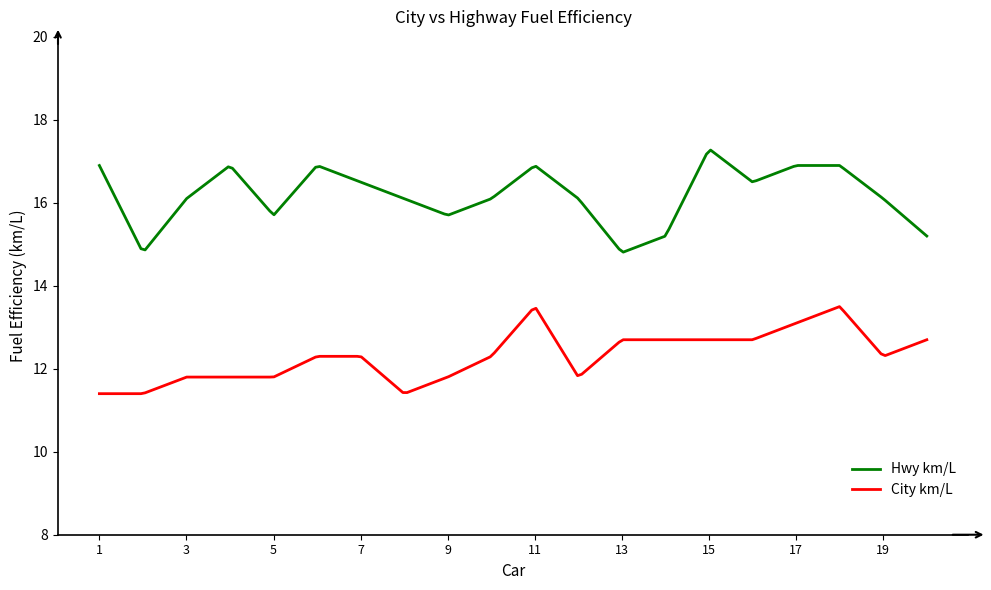

True or false: City km/L and Hwy km/L cross at least once.

False